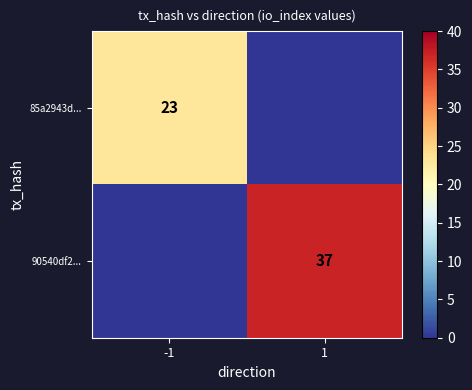

What is the spread (max minus min) of values at -1?

23